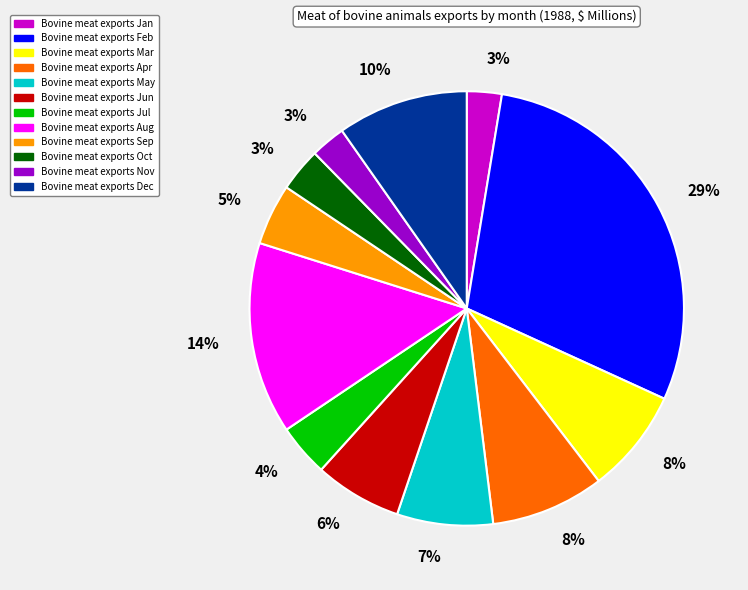

Does any single category account for the majority?

No